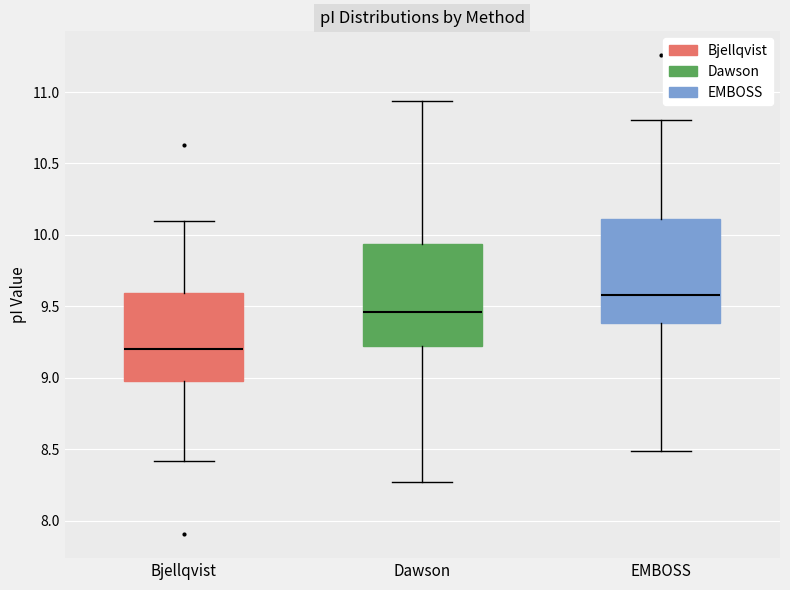

Which box's median line is the highest?

EMBOSS